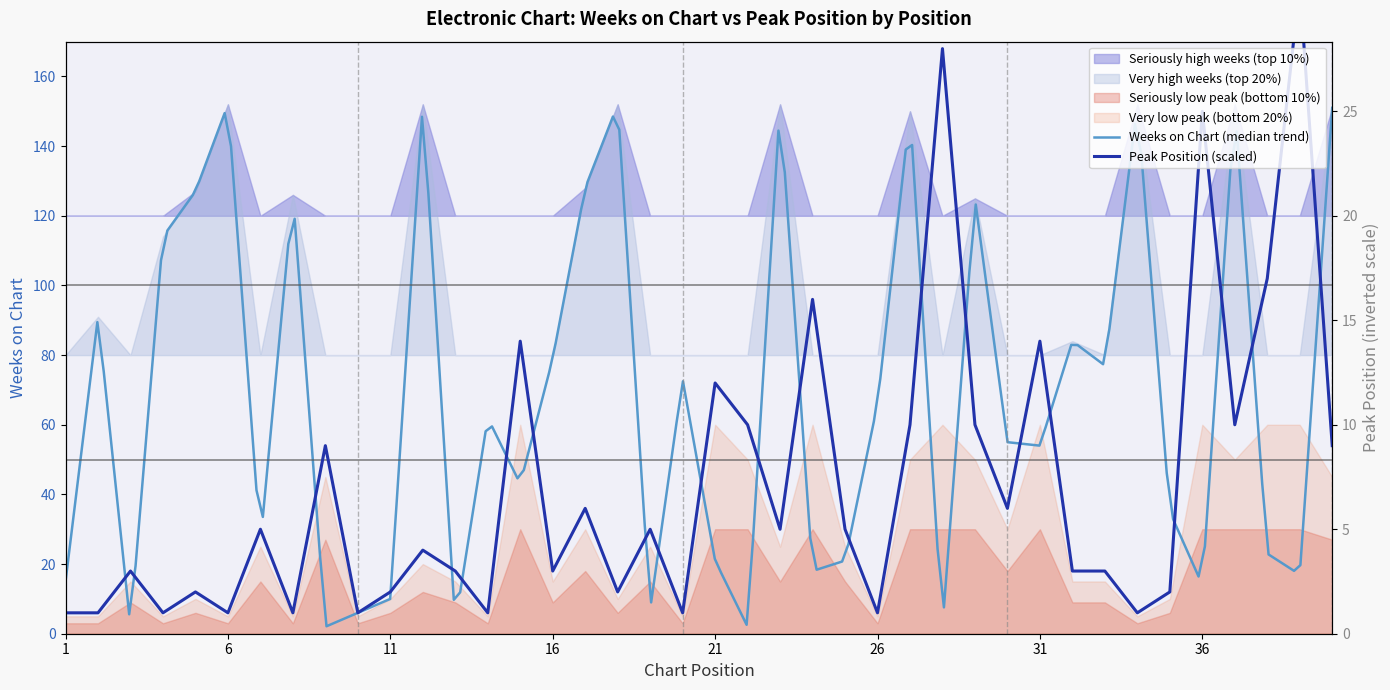

Is it true that the value at 27 is 89?

False